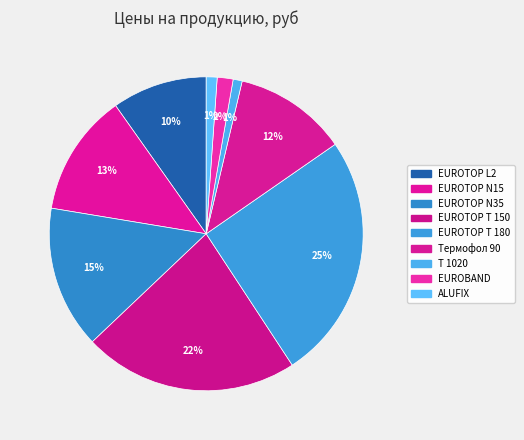

Rank the categories by value from lowest to highest.

Т 1020, ALUFIX, EUROBAND, EUROTOP L2, Термофол 90, EUROTOP N15, EUROTOP N35, EUROTOP T 150, EUROTOP T 180